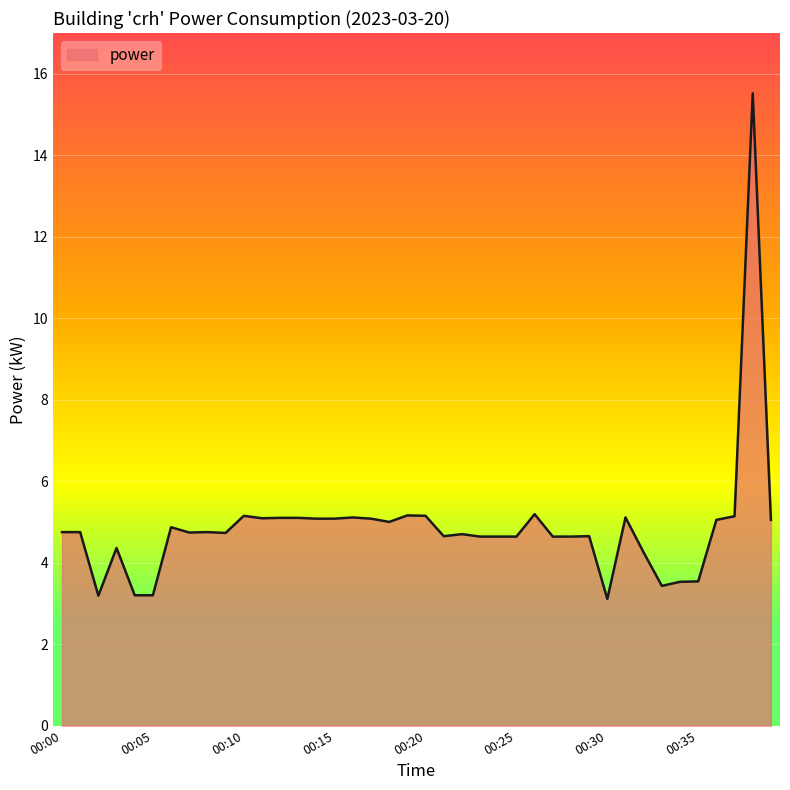

What is the difference between the maximum and minimum values?

12.4